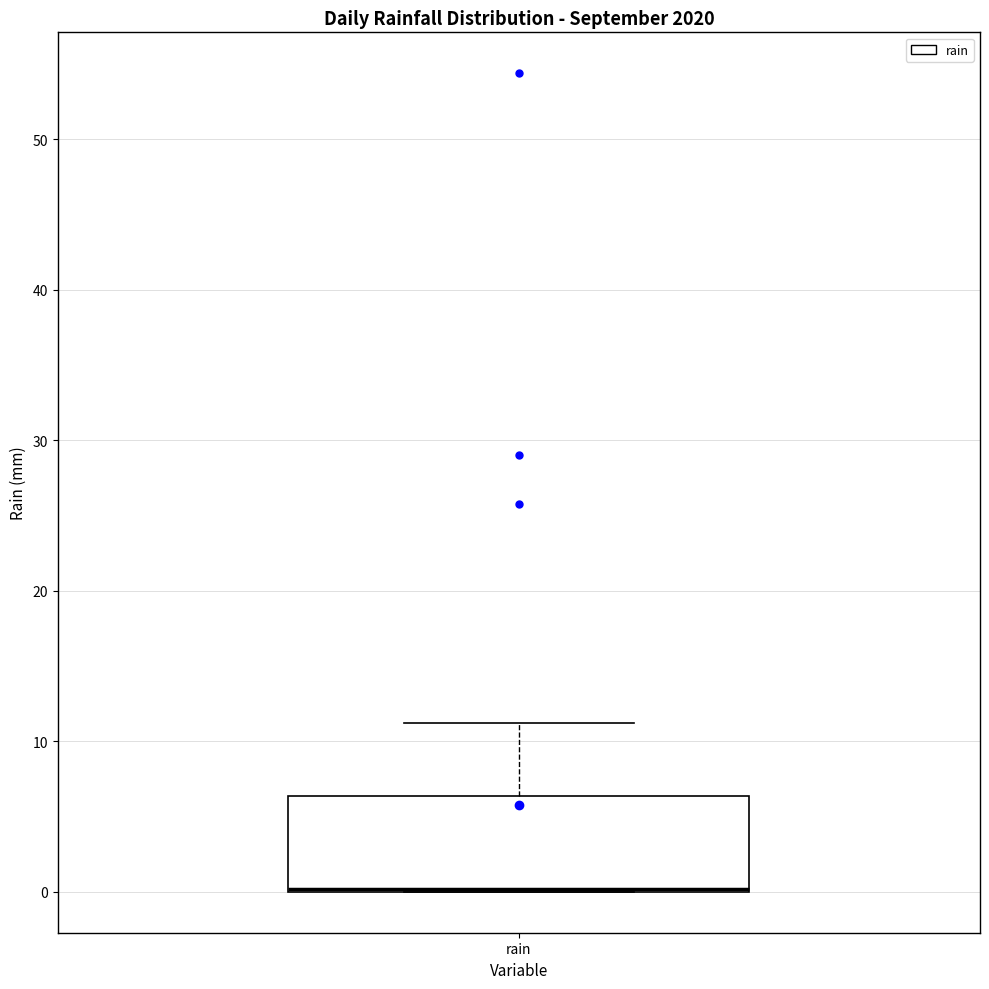

Read this box plot against the y-axis: the position of the median line, the range covered by the box, and the ends of both whiskers. The values are not printed on the chart, so give them approximately, as read against the axis.

median 0 (drawn on the box's lower edge), box 0 to 6, whiskers 0 to 11